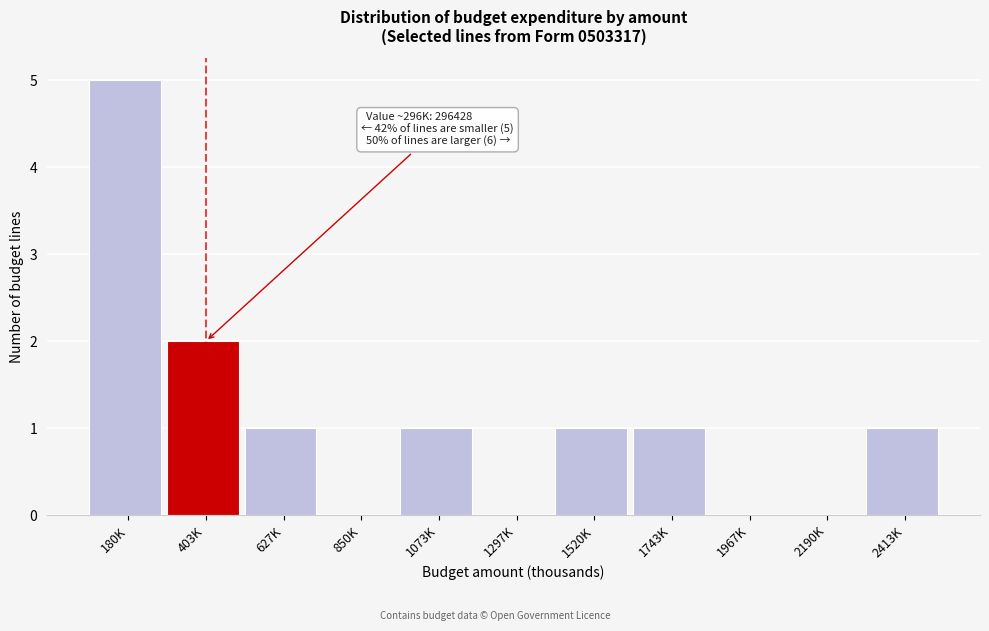

Reading right to left, extract all data points from this chart.

2413K=1	2190K=0	1967K=0	1743K=1	1520K=1	1297K=0	1073K=1	850K=0	627K=1	403K=2	180K=5